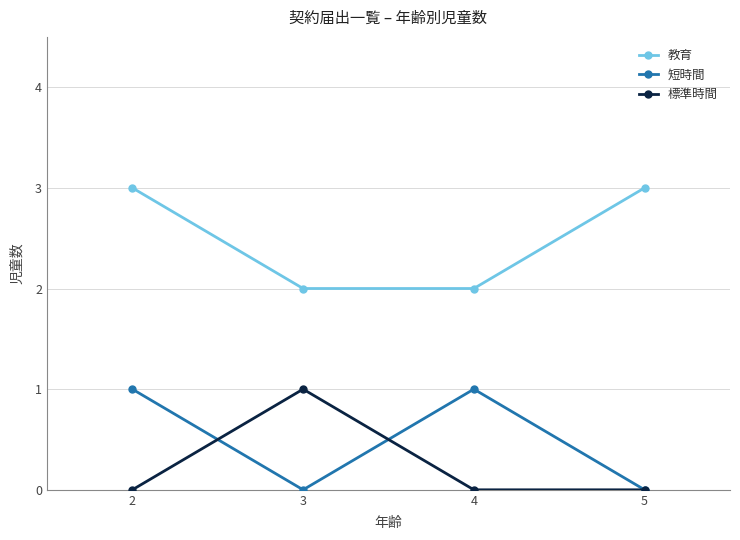

Is it true that 短時間 equals 0 at 5?

True